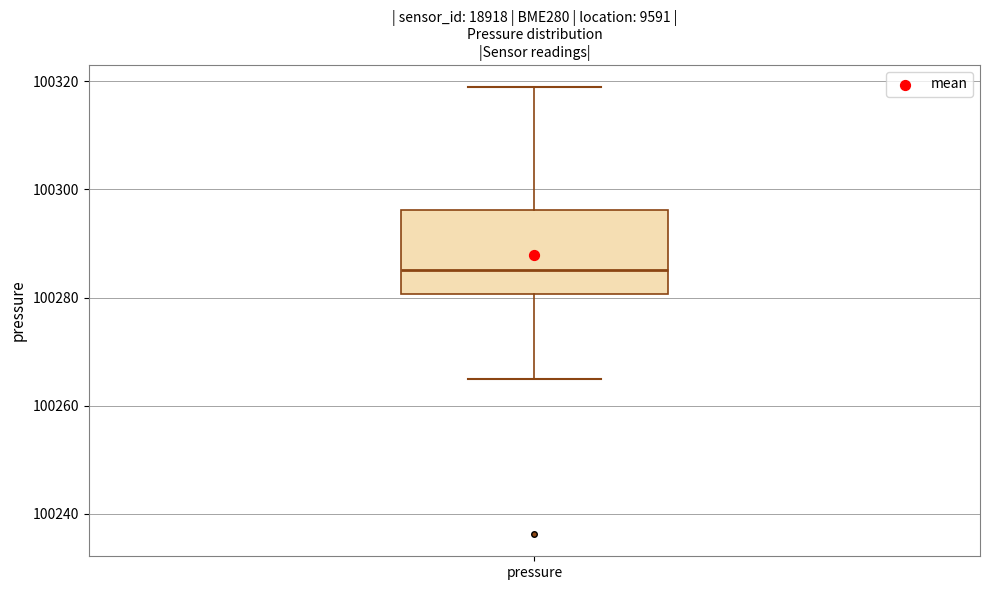

Transcribe this box plot: give where the median line is, the range the box spans, and where the two whiskers end, as read against the y-axis. The values are not printed on the chart, so give them approximately, as read against the axis.

median 100286, box 100280 to 100296, whiskers 100266 to 100318